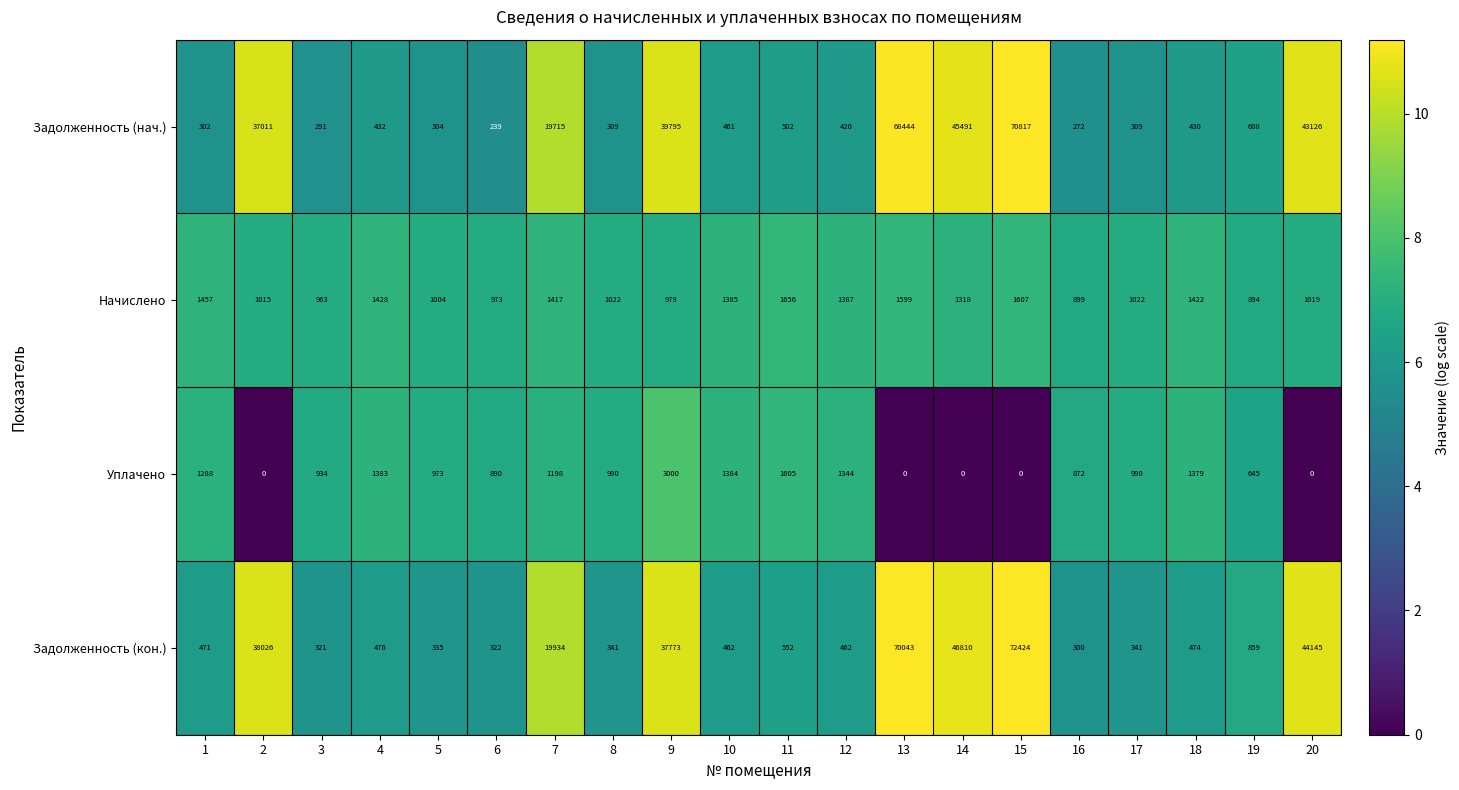

How many data points does each series have?

20